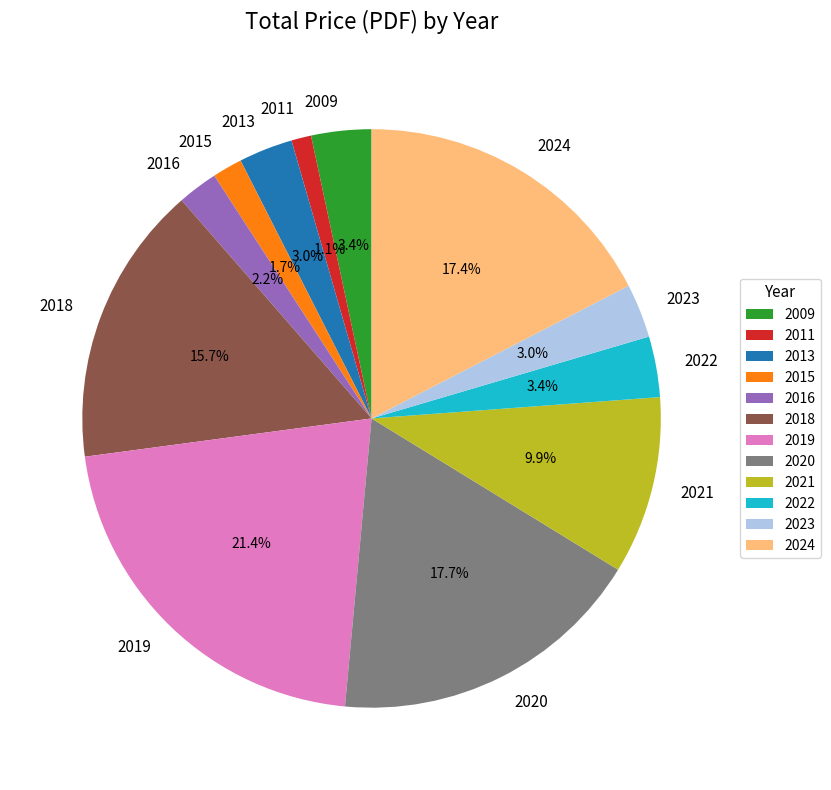

Is the sum of 2011 and 2019 greater than half?

No